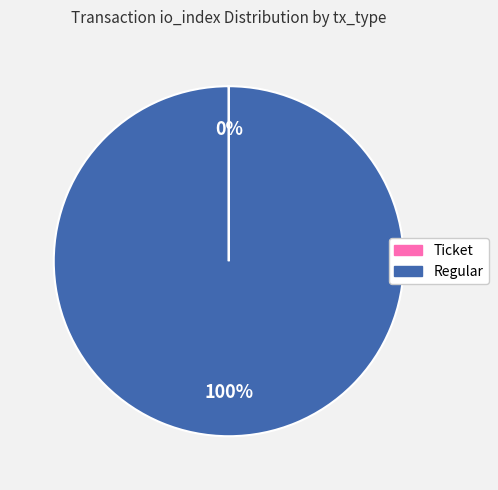

The Regular slice represents 100% of the pie. True or false?

True